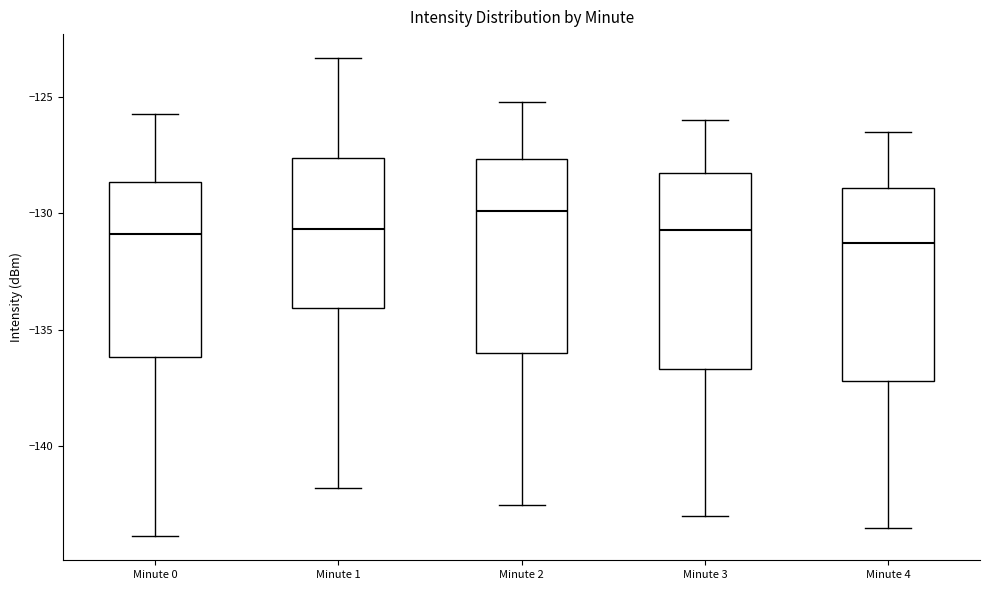

Reading left to right, read every box against the y-axis: the position of its median line, the range the box covers, and the ends of its whiskers. The values are not printed on the chart, so give them approximately, as read against the axis.

Minute 0: median -131.0, box -136.0 to -128.5, whiskers -144.0 to -125.5
Minute 1: median -130.5, box -134.0 to -127.5, whiskers -142.0 to -123.5
Minute 2: median -130.0, box -136.0 to -127.5, whiskers -142.5 to -125.0
Minute 3: median -130.5, box -136.5 to -128.0, whiskers -143.0 to -126.0
Minute 4: median -131.0, box -137.0 to -129.0, whiskers -143.5 to -126.5